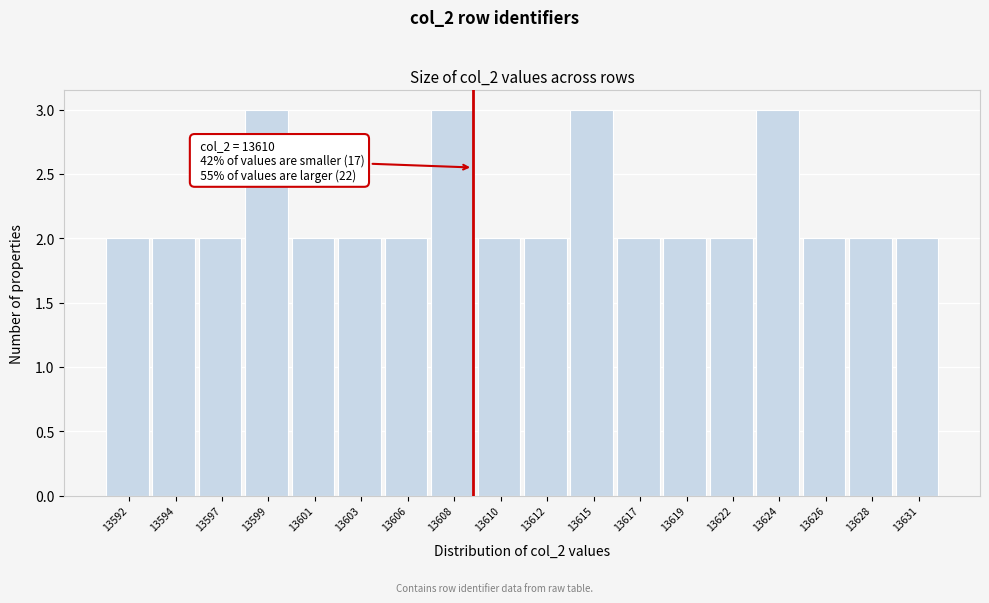

Reading right to left, list all the values displayed in this chart.

13631=2	13628=2	13626=2	13624=3	13622=2	13619=2	13617=2	13615=3	13612=2	13610=2	13608=3	13606=2	13603=2	13601=2	13599=3	13597=2	13594=2	13592=2